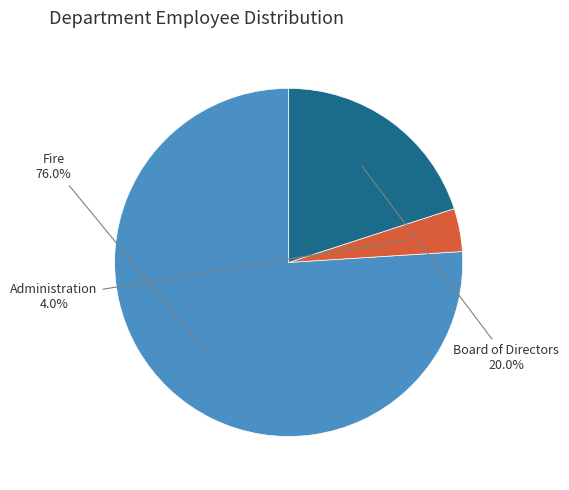

Does any single category account for the majority?

Yes